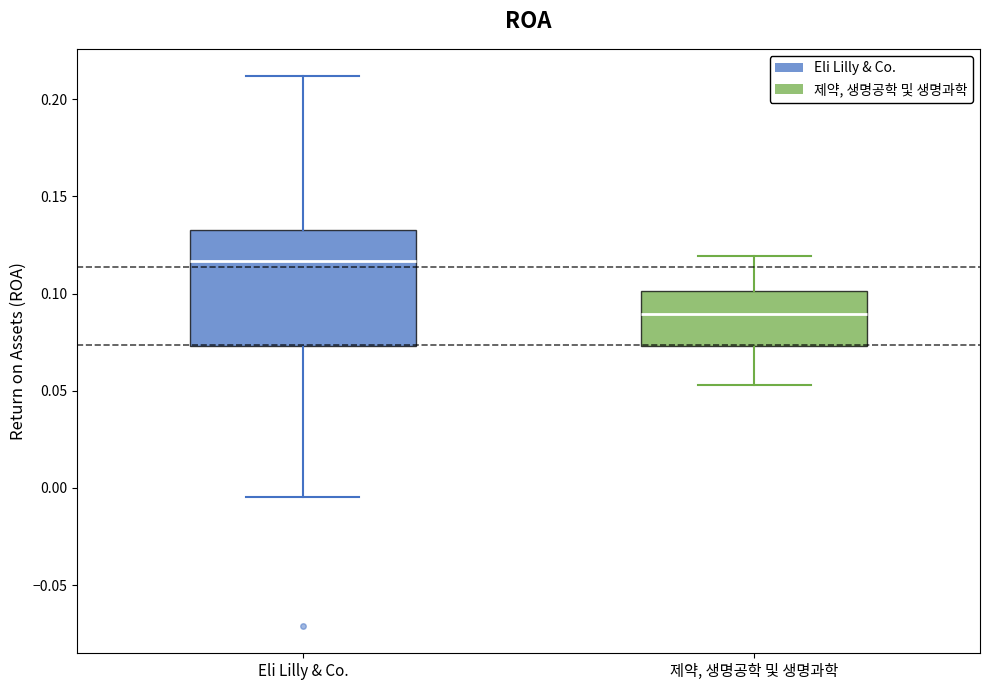

Reading left to right, transcribe this box plot: for each box, give where its median line is, the range the box spans, and where its two whiskers end, as read against the y-axis. The values are not printed on the chart, so give them approximately, as read against the axis.

Eli Lilly & Co.: median 0.115, box 0.075 to 0.135, whiskers -0.005 to 0.210
제약, 생명공학 및 생명과학: median 0.090, box 0.075 to 0.100, whiskers 0.055 to 0.120